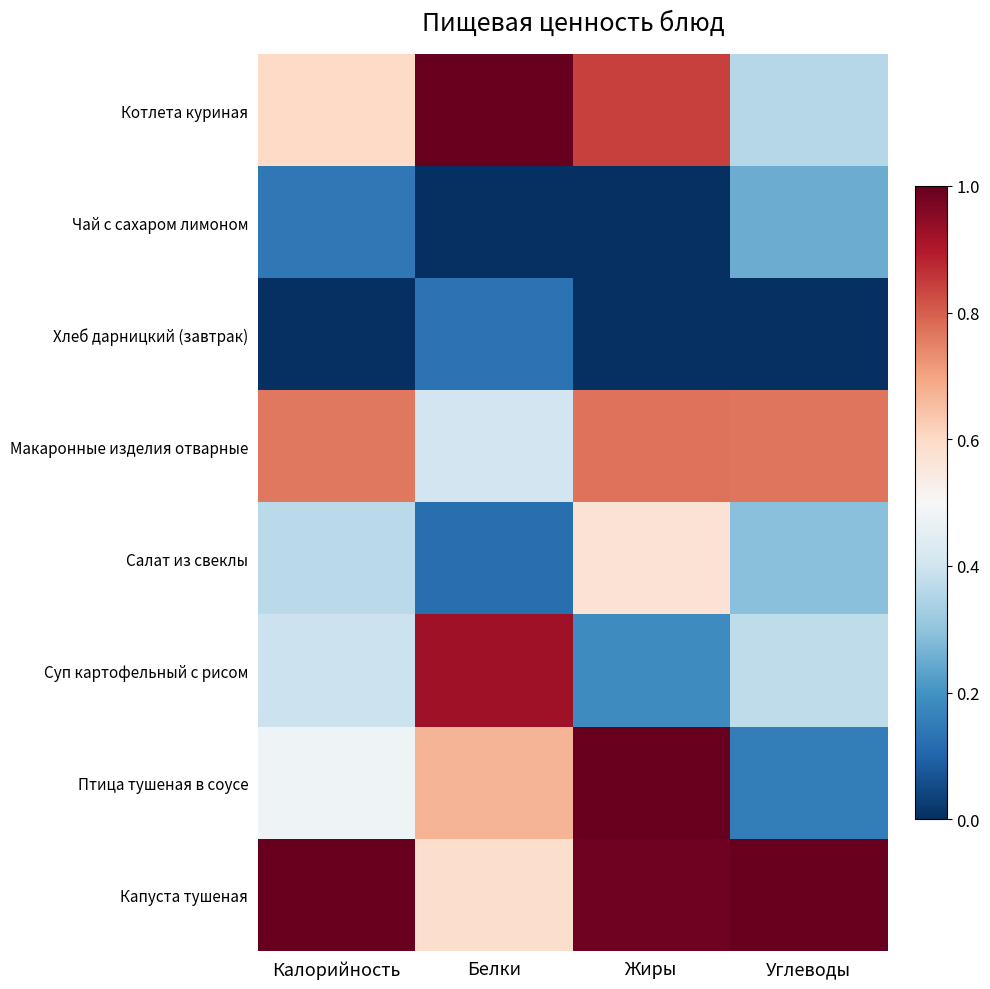

Reading right to left, list all the values displayed in this chart.

Котлета куриная: Углеводы=0.4	Жиры=0.8	Белки=1.0	Калорийность=0.6
Чай с сахаром лимоном: Углеводы=0.3	Жиры=0.0	Белки=0.0	Калорийность=0.1
Хлеб дарницкий (завтрак): Углеводы=0.0	Жиры=0.0	Белки=0.1	Калорийность=0.0
Макаронные изделия отварные: Углеводы=0.8	Жиры=0.8	Белки=0.4	Калорийность=0.8
Салат из свеклы: Углеводы=0.3	Жиры=0.6	Белки=0.1	Калорийность=0.4
Суп картофельный с рисом: Углеводы=0.4	Жиры=0.2	Белки=0.9	Калорийность=0.4
Птица тушеная в соусе: Углеводы=0.2	Жиры=1.0	Белки=0.7	Калорийность=0.5
Капуста тушеная: Углеводы=1.0	Жиры=1.0	Белки=0.6	Калорийность=1.0